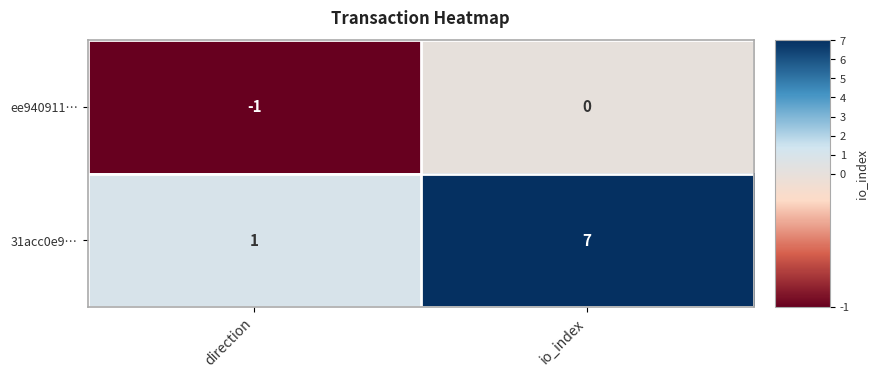

True or false: 31acc0e9… has a value of 7 at io_index.

True